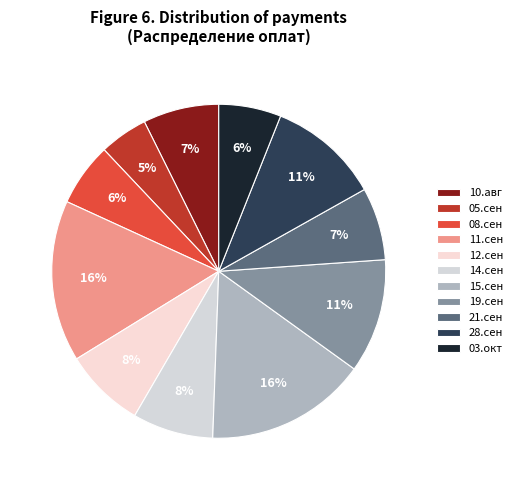

Approximately how many times larger is the value at 19.сен compared to 08.сен?

1.8